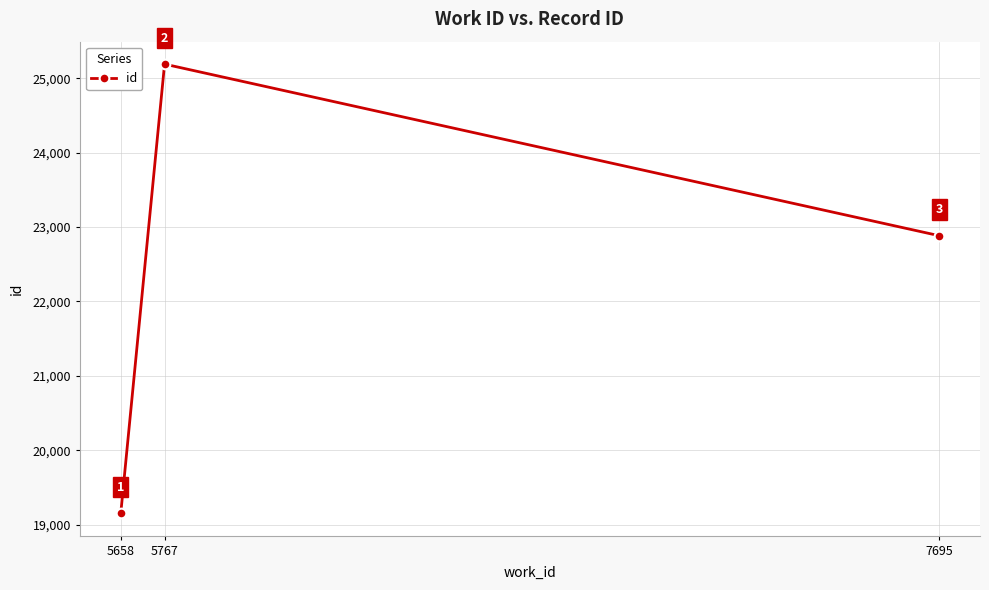

Where does the data first go above 22884?

5767